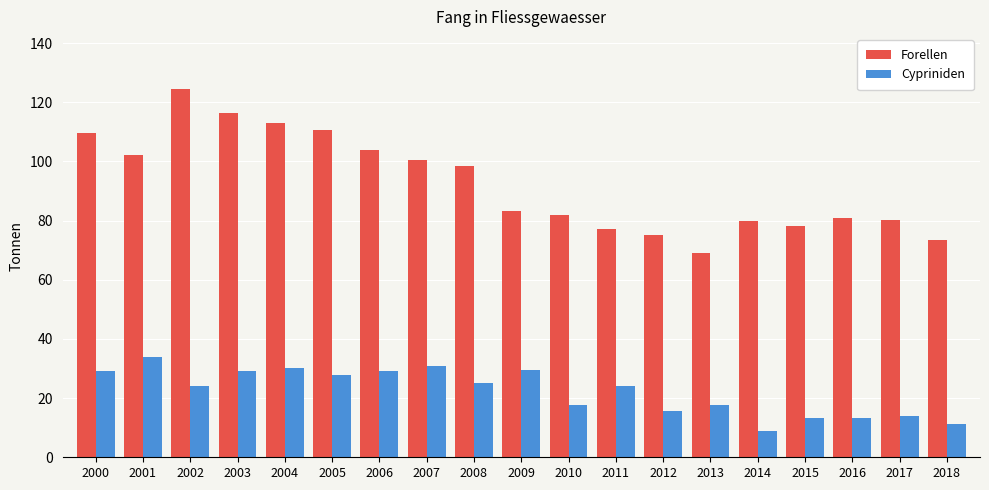

What value does the Cypriniden series have at 2003?

29.0